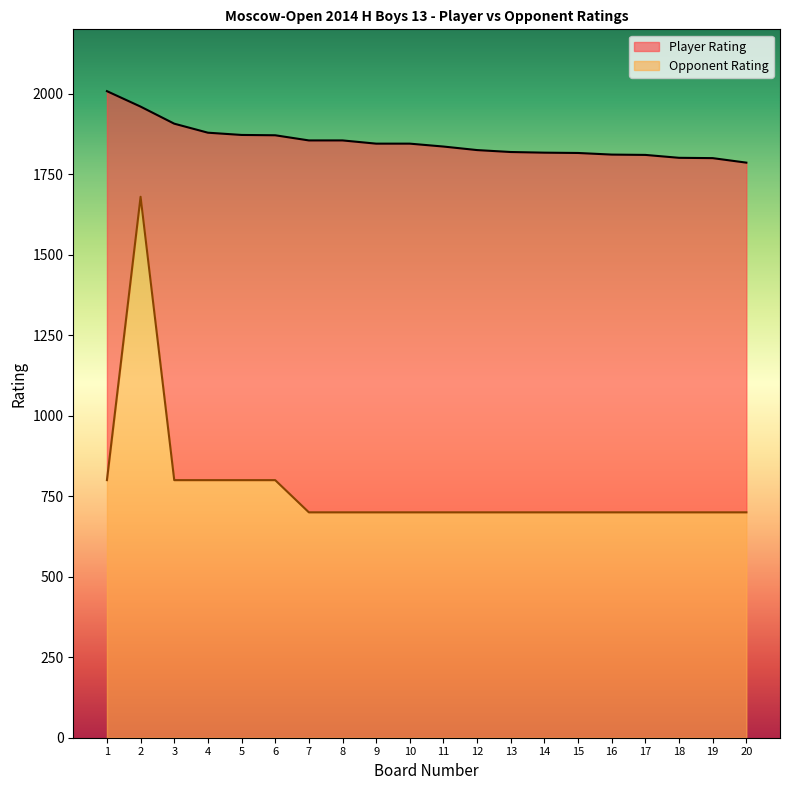

Reading right to left, transcribe all the data shown in this chart.

Player Rating: 1786	1800	1801	1810	1811	1816	1817	1819	1825	1836	1845	1845	1855	1855	1871	1872	1879	1907	1960	2008
Opponent Rating: 700	700	700	700	700	700	700	700	700	700	700	700	700	700	800	800	800	800	1680	800